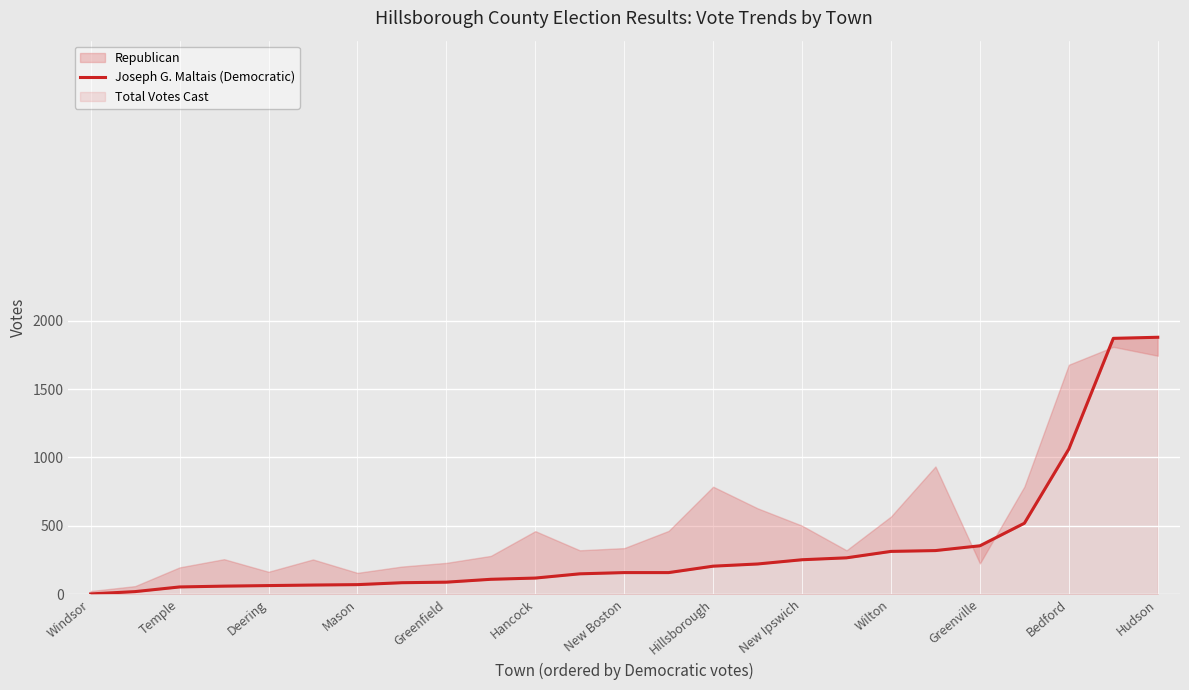

True or false: the data has more than 2 interior local peaks.

False